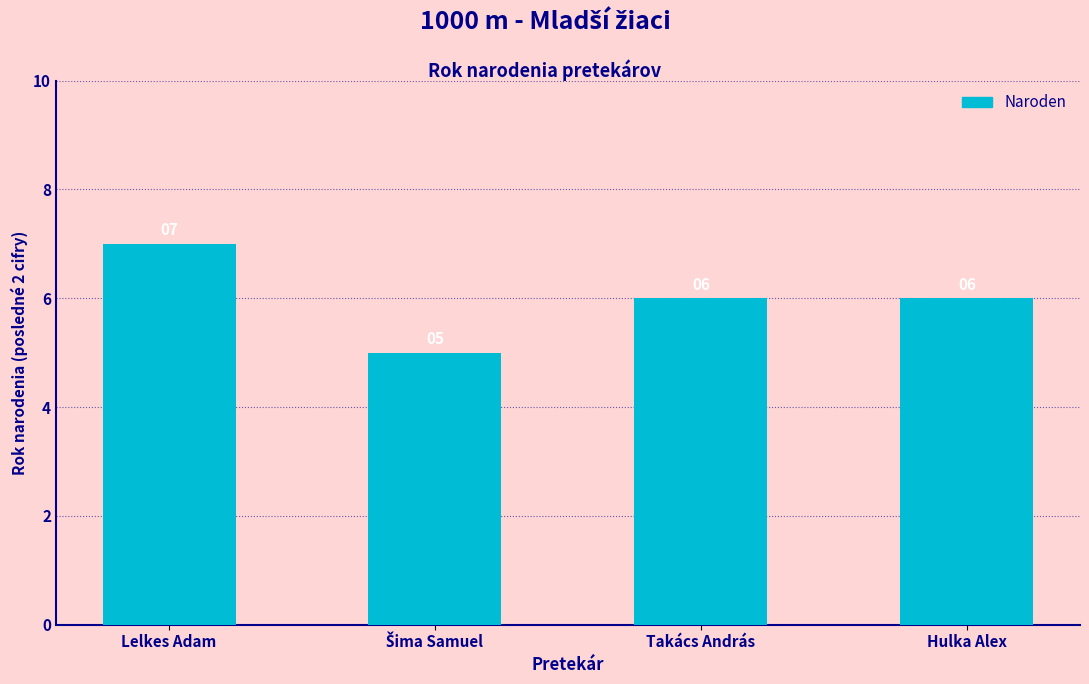

What is the value of the 2nd bar from the left?

5